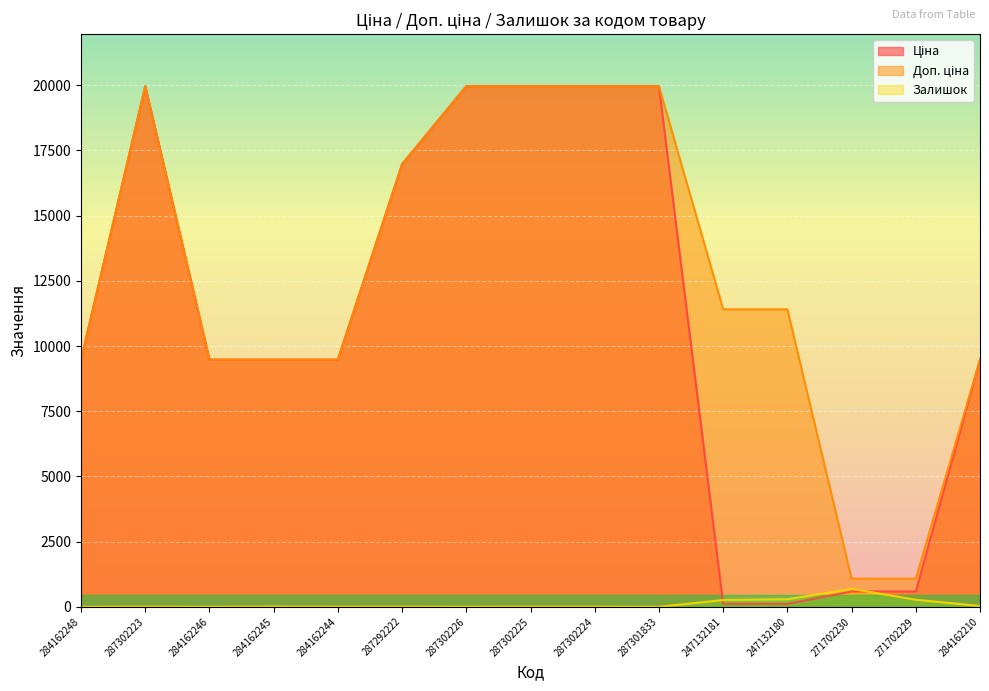

Reading right to left, extract all data points from this chart.

Ціна: 9480.1	589.9	589.9	114.1	114.1	19964.2	19964.2	19964.2	19964.2	16976.3	9480.1	9480.1	9480.1	19964.2	9480.1
Доп. ціна: 9480.1	1081.7	1081.7	11410.0	11410.0	19964.2	19964.2	19964.2	19964.2	16976.3	9480.1	9480.1	9480.1	19964.2	9480.1
Залишок: 32.0	272.0	690.0	290.0	260.0	0.0	3.0	5.0	1.0	4.0	2.0	8.0	0.0	5.0	0.0